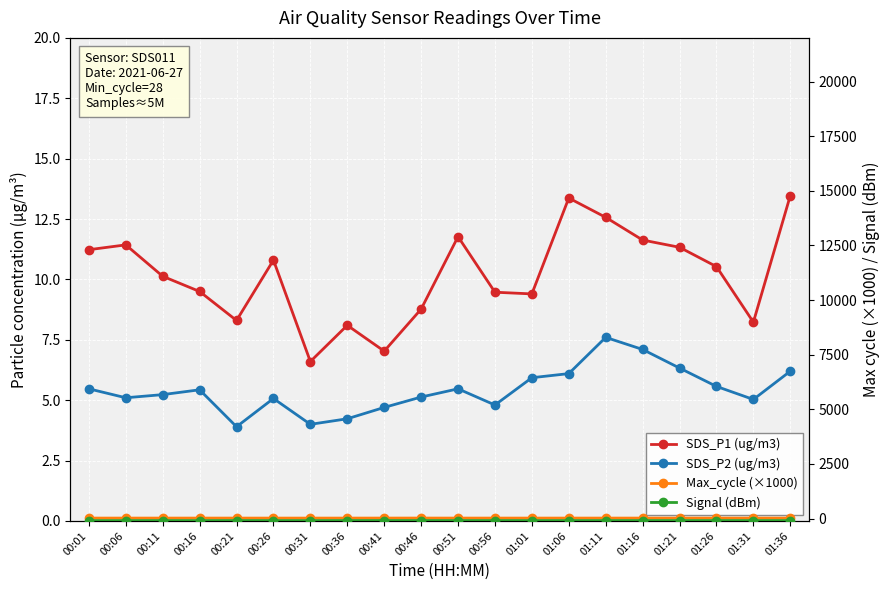

What is the label of the 4th point from the right?

01:21